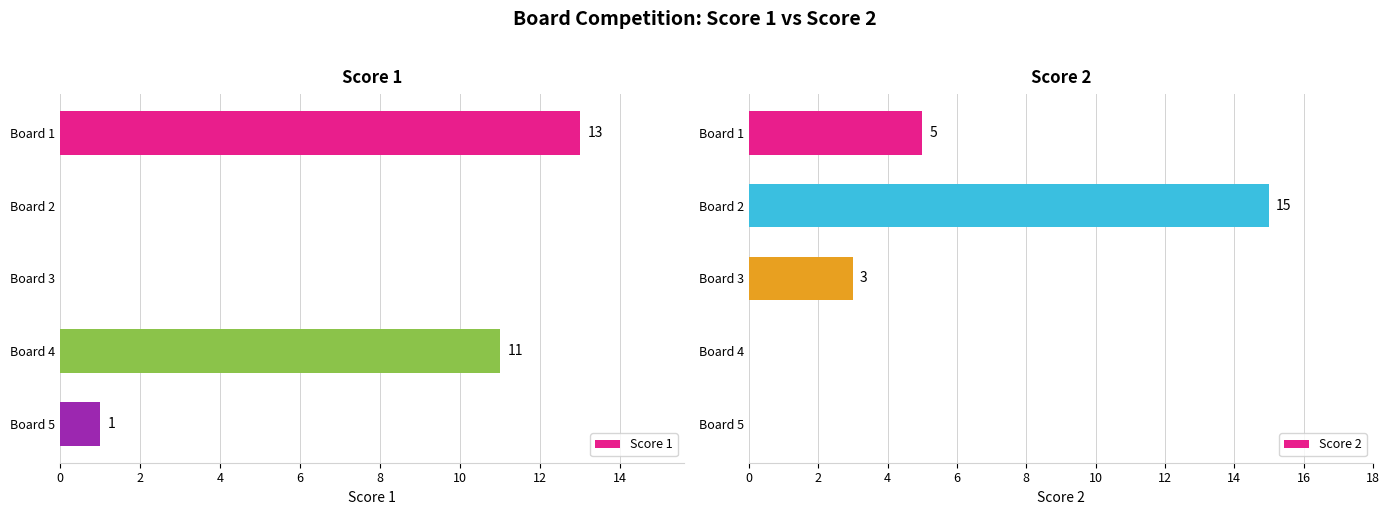

True or false: Score 1 has a value of -8 at Board 2.

False